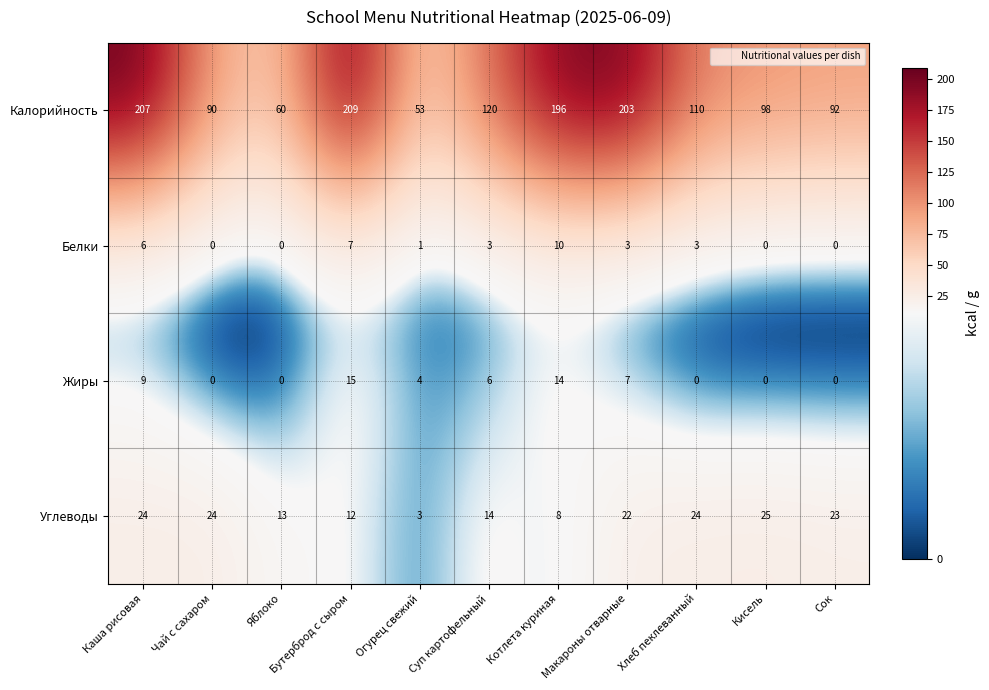

Rank the series at Огурец свежий from lowest to highest value.

Белки, Углеводы, Жиры, Калорийность